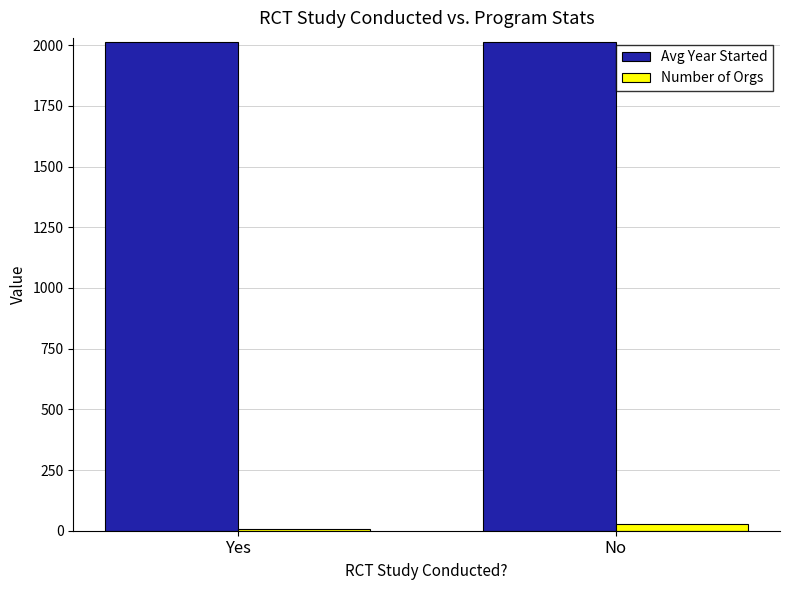

What is the spread (max minus min) of values at No?

1984.8